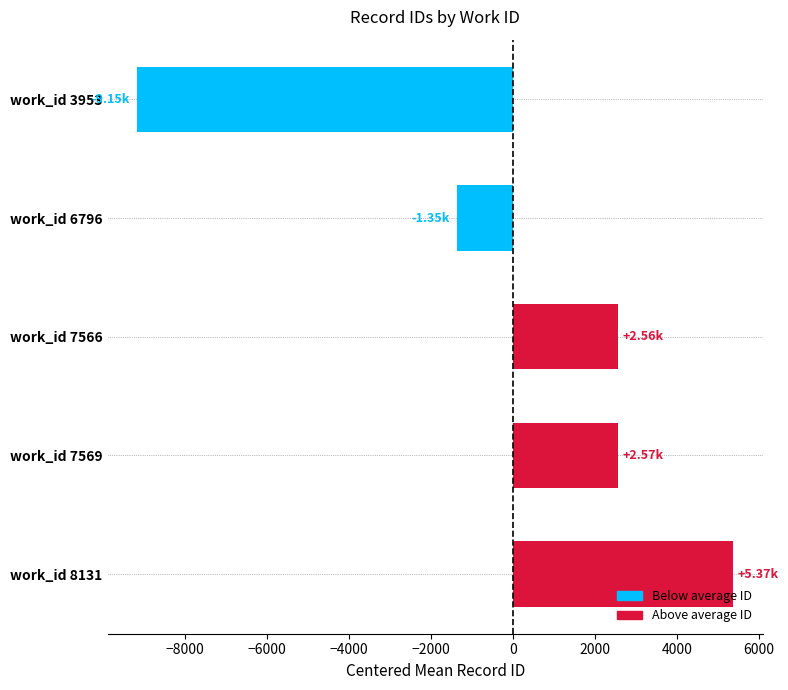

What is the difference between the maximum and minimum values?

14525.3